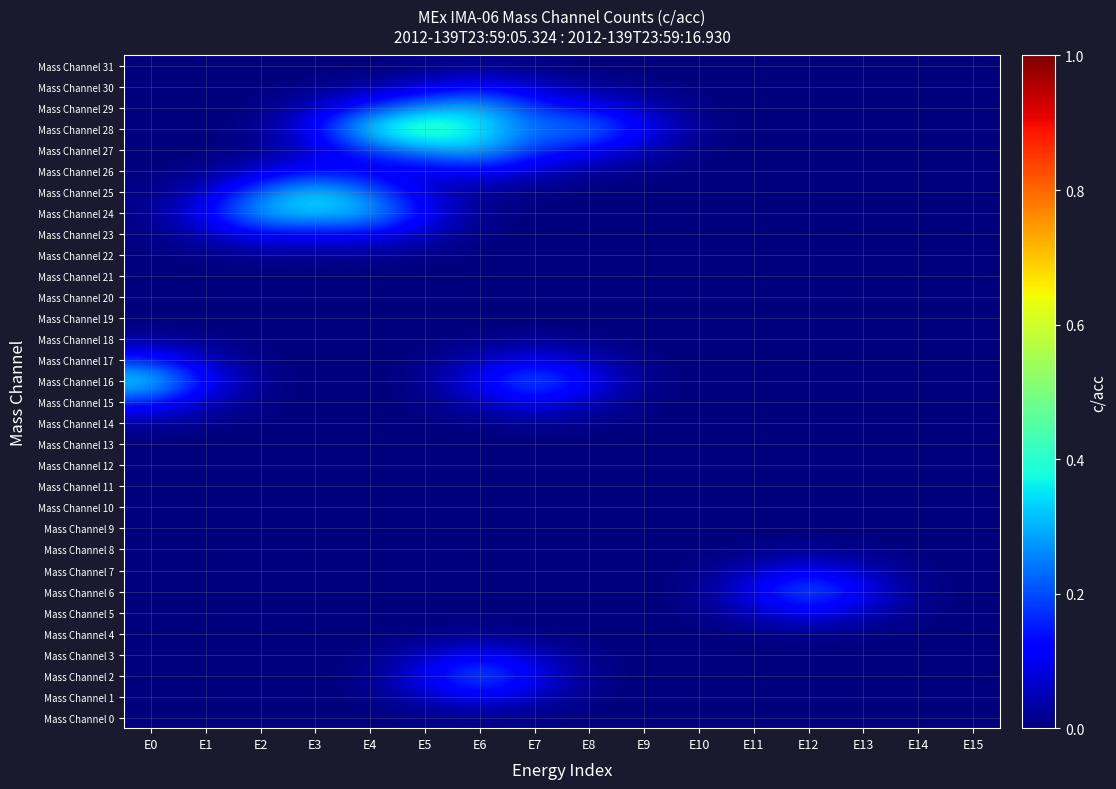

Reading left to right, what are all the values shown in this chart?

Mass Channel 0: E0=0.0	E1=0.0	E2=0.0	E3=0.0	E4=0.0	E5=0.0	E6=0.0	E7=0.0	E8=0.0	E9=0.0	E10=0.0	E11=0.0	E12=0.0	E13=0.0	E14=0.0	E15=0.0
Mass Channel 1: E0=0.0	E1=0.0	E2=0.0	E3=0.0	E4=0.0	E5=0.1	E6=0.1	E7=0.1	E8=0.0	E9=0.0	E10=0.0	E11=0.0	E12=0.0	E13=0.0	E14=0.0	E15=0.0
Mass Channel 2: E0=0.0	E1=0.0	E2=0.0	E3=0.0	E4=0.0	E5=0.1	E6=0.2	E7=0.1	E8=0.0	E9=0.0	E10=0.0	E11=0.0	E12=0.0	E13=0.0	E14=0.0	E15=0.0
Mass Channel 3: E0=0.0	E1=0.0	E2=0.0	E3=0.0	E4=0.0	E5=0.1	E6=0.1	E7=0.1	E8=0.0	E9=0.0	E10=0.0	E11=0.0	E12=0.0	E13=0.0	E14=0.0	E15=0.0
Mass Channel 4: E0=0.0	E1=0.0	E2=0.0	E3=0.0	E4=0.0	E5=0.0	E6=0.0	E7=0.0	E8=0.0	E9=0.0	E10=0.0	E11=0.0	E12=0.0	E13=0.0	E14=0.0	E15=0.0
Mass Channel 5: E0=0.0	E1=0.0	E2=0.0	E3=0.0	E4=0.0	E5=0.0	E6=0.0	E7=0.0	E8=0.0	E9=0.0	E10=0.0	E11=0.1	E12=0.1	E13=0.1	E14=0.0	E15=0.0
Mass Channel 6: E0=0.0	E1=0.0	E2=0.0	E3=0.0	E4=0.0	E5=0.0	E6=0.0	E7=0.0	E8=0.0	E9=0.0	E10=0.0	E11=0.1	E12=0.2	E13=0.1	E14=0.0	E15=0.0
Mass Channel 7: E0=0.0	E1=0.0	E2=0.0	E3=0.0	E4=0.0	E5=0.0	E6=0.0	E7=0.0	E8=0.0	E9=0.0	E10=0.0	E11=0.1	E12=0.1	E13=0.1	E14=0.0	E15=0.0
Mass Channel 8: E0=0.0	E1=0.0	E2=0.0	E3=0.0	E4=0.0	E5=0.0	E6=0.0	E7=0.0	E8=0.0	E9=0.0	E10=0.0	E11=0.0	E12=0.0	E13=0.0	E14=0.0	E15=0.0
Mass Channel 9: E0=0.0	E1=0.0	E2=0.0	E3=0.0	E4=0.0	E5=0.0	E6=0.0	E7=0.0	E8=0.0	E9=0.0	E10=0.0	E11=0.0	E12=0.0	E13=0.0	E14=0.0	E15=0.0
Mass Channel 10: E0=0.0	E1=0.0	E2=0.0	E3=0.0	E4=0.0	E5=0.0	E6=0.0	E7=0.0	E8=0.0	E9=0.0	E10=0.0	E11=0.0	E12=0.0	E13=0.0	E14=0.0	E15=0.0
Mass Channel 11: E0=0.0	E1=0.0	E2=0.0	E3=0.0	E4=0.0	E5=0.0	E6=0.0	E7=0.0	E8=0.0	E9=0.0	E10=0.0	E11=0.0	E12=0.0	E13=0.0	E14=0.0	E15=0.0
Mass Channel 12: E0=0.0	E1=0.0	E2=0.0	E3=0.0	E4=0.0	E5=0.0	E6=0.0	E7=0.0	E8=0.0	E9=0.0	E10=0.0	E11=0.0	E12=0.0	E13=0.0	E14=0.0	E15=0.0
Mass Channel 13: E0=0.0	E1=0.0	E2=0.0	E3=0.0	E4=0.0	E5=0.0	E6=0.0	E7=0.0	E8=0.0	E9=0.0	E10=0.0	E11=0.0	E12=0.0	E13=0.0	E14=0.0	E15=0.0
Mass Channel 14: E0=0.0	E1=0.0	E2=0.0	E3=0.0	E4=0.0	E5=0.0	E6=0.0	E7=0.0	E8=0.0	E9=0.0	E10=0.0	E11=0.0	E12=0.0	E13=0.0	E14=0.0	E15=0.0
Mass Channel 15: E0=0.2	E1=0.1	E2=0.0	E3=0.0	E4=0.0	E5=0.0	E6=0.1	E7=0.1	E8=0.1	E9=0.0	E10=0.0	E11=0.0	E12=0.0	E13=0.0	E14=0.0	E15=0.0
Mass Channel 16: E0=0.4	E1=0.1	E2=0.0	E3=0.0	E4=0.0	E5=0.0	E6=0.1	E7=0.2	E8=0.1	E9=0.0	E10=0.0	E11=0.0	E12=0.0	E13=0.0	E14=0.0	E15=0.0
Mass Channel 17: E0=0.2	E1=0.1	E2=0.0	E3=0.0	E4=0.0	E5=0.0	E6=0.1	E7=0.1	E8=0.1	E9=0.0	E10=0.0	E11=0.0	E12=0.0	E13=0.0	E14=0.0	E15=0.0
Mass Channel 18: E0=0.0	E1=0.0	E2=0.0	E3=0.0	E4=0.0	E5=0.0	E6=0.0	E7=0.0	E8=0.0	E9=0.0	E10=0.0	E11=0.0	E12=0.0	E13=0.0	E14=0.0	E15=0.0
Mass Channel 19: E0=0.0	E1=0.0	E2=0.0	E3=0.0	E4=0.0	E5=0.0	E6=0.0	E7=0.0	E8=0.0	E9=0.0	E10=0.0	E11=0.0	E12=0.0	E13=0.0	E14=0.0	E15=0.0
Mass Channel 20: E0=0.0	E1=0.0	E2=0.0	E3=0.0	E4=0.0	E5=0.0	E6=0.0	E7=0.0	E8=0.0	E9=0.0	E10=0.0	E11=0.0	E12=0.0	E13=0.0	E14=0.0	E15=0.0
Mass Channel 21: E0=0.0	E1=0.0	E2=0.0	E3=0.0	E4=0.0	E5=0.0	E6=0.0	E7=0.0	E8=0.0	E9=0.0	E10=0.0	E11=0.0	E12=0.0	E13=0.0	E14=0.0	E15=0.0
Mass Channel 22: E0=0.0	E1=0.0	E2=0.0	E3=0.0	E4=0.0	E5=0.0	E6=0.0	E7=0.0	E8=0.0	E9=0.0	E10=0.0	E11=0.0	E12=0.0	E13=0.0	E14=0.0	E15=0.0
Mass Channel 23: E0=0.0	E1=0.1	E2=0.1	E3=0.1	E4=0.1	E5=0.1	E6=0.0	E7=0.0	E8=0.0	E9=0.0	E10=0.0	E11=0.0	E12=0.0	E13=0.0	E14=0.0	E15=0.0
Mass Channel 24: E0=0.0	E1=0.1	E2=0.3	E3=0.3	E4=0.3	E5=0.1	E6=0.0	E7=0.0	E8=0.0	E9=0.0	E10=0.0	E11=0.0	E12=0.0	E13=0.0	E14=0.0	E15=0.0
Mass Channel 25: E0=0.0	E1=0.1	E2=0.2	E3=0.4	E4=0.2	E5=0.1	E6=0.0	E7=0.0	E8=0.0	E9=0.0	E10=0.0	E11=0.0	E12=0.0	E13=0.0	E14=0.0	E15=0.0
Mass Channel 26: E0=0.0	E1=0.0	E2=0.1	E3=0.1	E4=0.1	E5=0.1	E6=0.1	E7=0.1	E8=0.0	E9=0.0	E10=0.0	E11=0.0	E12=0.0	E13=0.0	E14=0.0	E15=0.0
Mass Channel 27: E0=0.0	E1=0.0	E2=0.0	E3=0.1	E4=0.2	E5=0.3	E6=0.3	E7=0.2	E8=0.1	E9=0.1	E10=0.0	E11=0.0	E12=0.0	E13=0.0	E14=0.0	E15=0.0
Mass Channel 28: E0=0.0	E1=0.0	E2=0.0	E3=0.1	E4=0.4	E5=0.5	E6=0.4	E7=0.2	E8=0.3	E9=0.1	E10=0.0	E11=0.0	E12=0.0	E13=0.0	E14=0.0	E15=0.0
Mass Channel 29: E0=0.0	E1=0.0	E2=0.0	E3=0.1	E4=0.2	E5=0.3	E6=0.3	E7=0.2	E8=0.1	E9=0.1	E10=0.0	E11=0.0	E12=0.0	E13=0.0	E14=0.0	E15=0.0
Mass Channel 30: E0=0.0	E1=0.0	E2=0.0	E3=0.0	E4=0.0	E5=0.1	E6=0.1	E7=0.1	E8=0.0	E9=0.0	E10=0.0	E11=0.0	E12=0.0	E13=0.0	E14=0.0	E15=0.0
Mass Channel 31: E0=0.0	E1=0.0	E2=0.0	E3=0.0	E4=0.0	E5=0.0	E6=0.0	E7=0.0	E8=0.0	E9=0.0	E10=0.0	E11=0.0	E12=0.0	E13=0.0	E14=0.0	E15=0.0